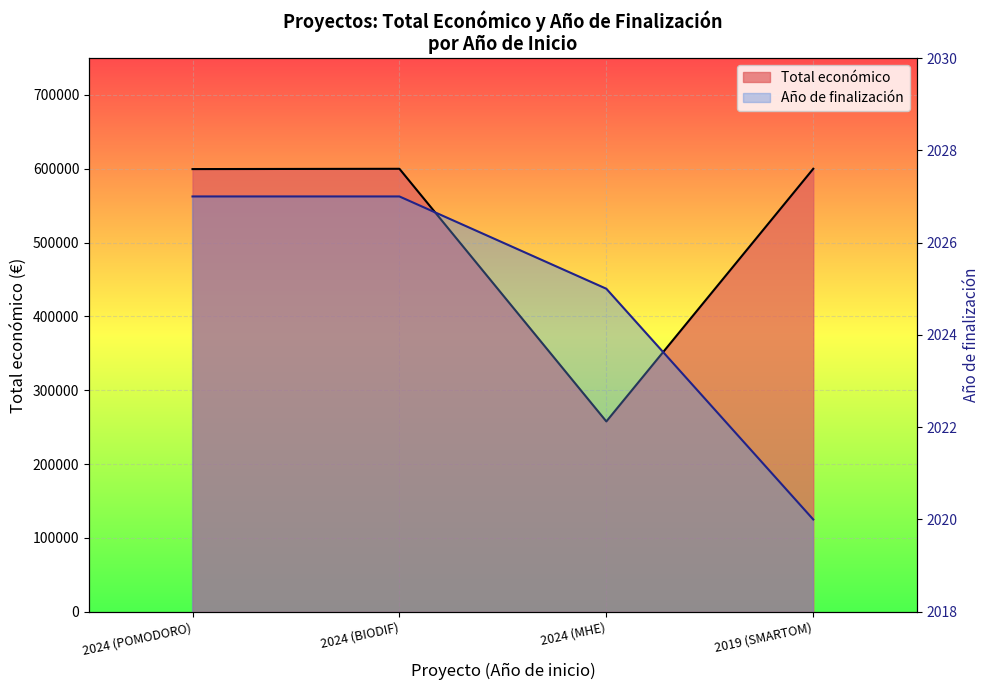

Rank the categories by Año de finalización value from lowest to highest.

2019 (SMARTOM), 2024 (MHE), 2024 (POMODORO), 2024 (BIODIF)